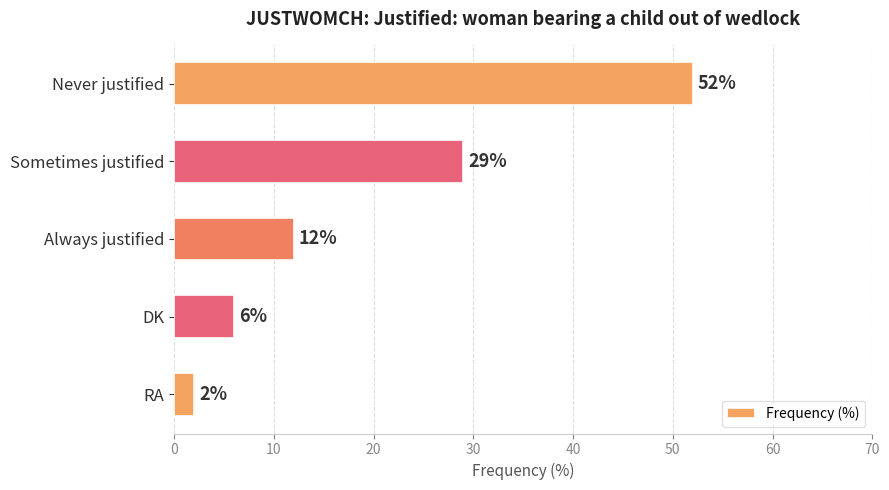

Rank the categories by value from lowest to highest.

RA, DK, Always justified, Sometimes justified, Never justified